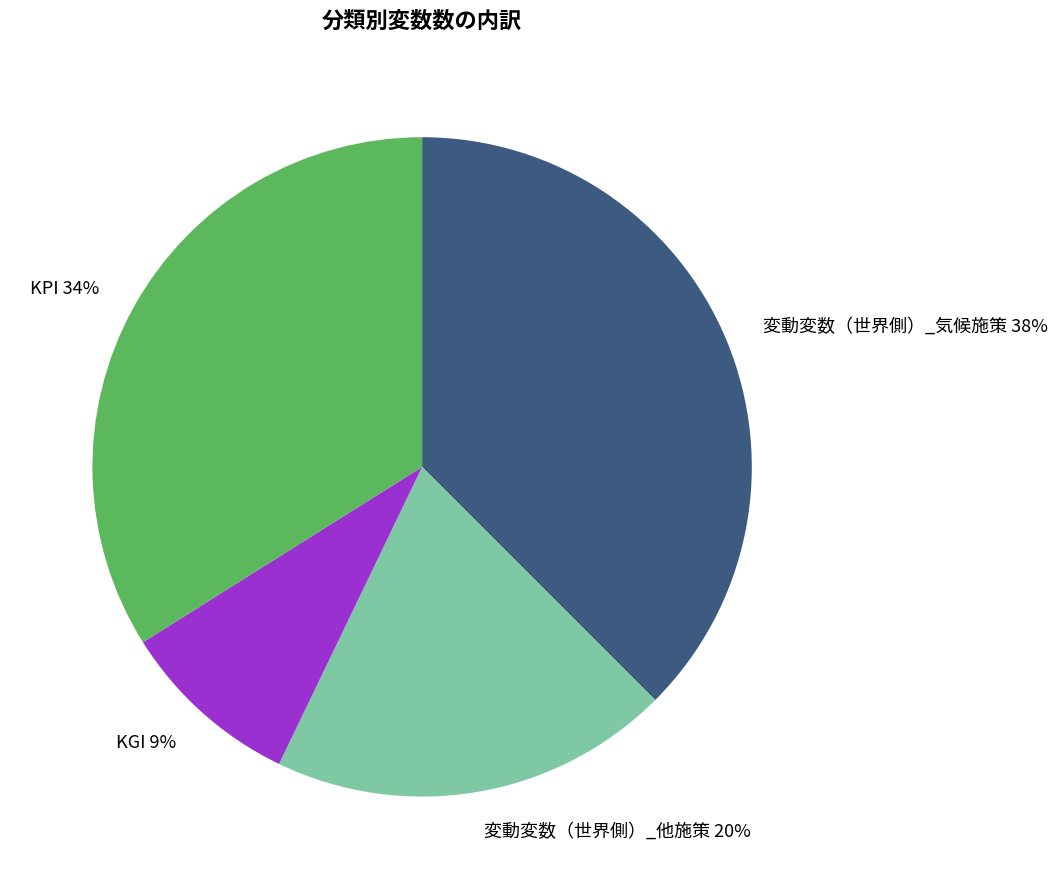

True or false: 変動変数（世界側）_他施策 accounts for 20% of the total.

True